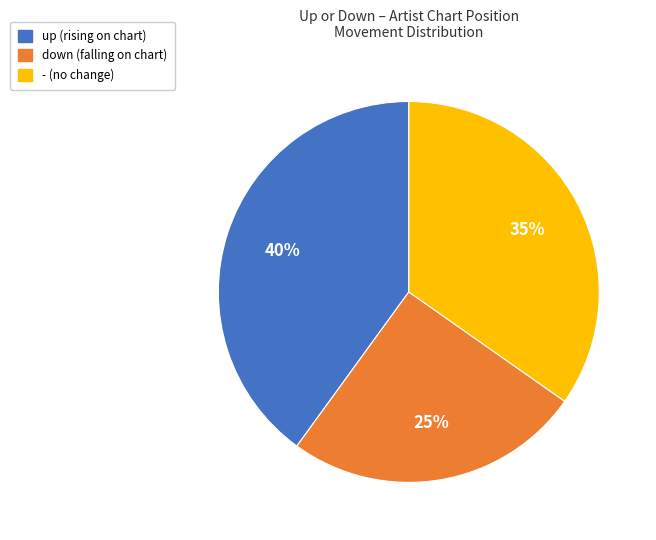

True or false: down accounts for 38% of the total.

False